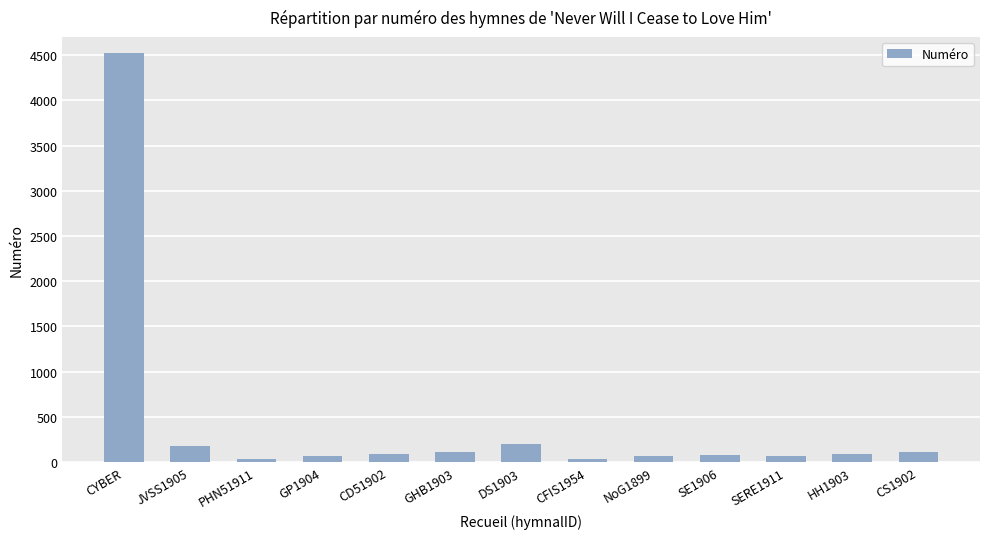

Which label corresponds to the largest value in the chart?

CYBER